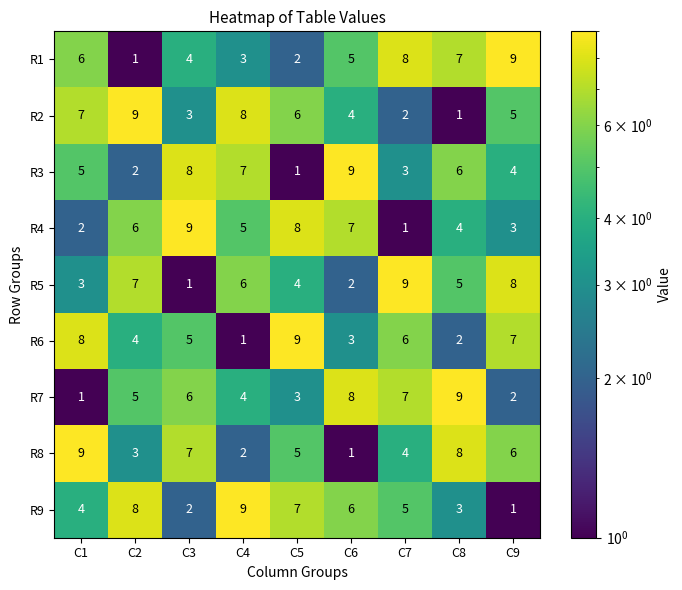

Is it true that R6 equals 14 at C5?

False